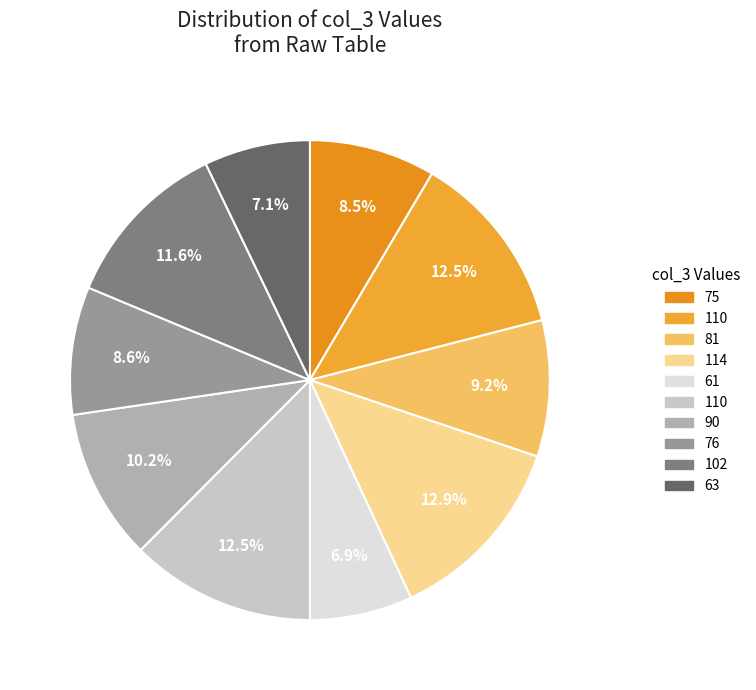

How many slices are in this pie chart?

10